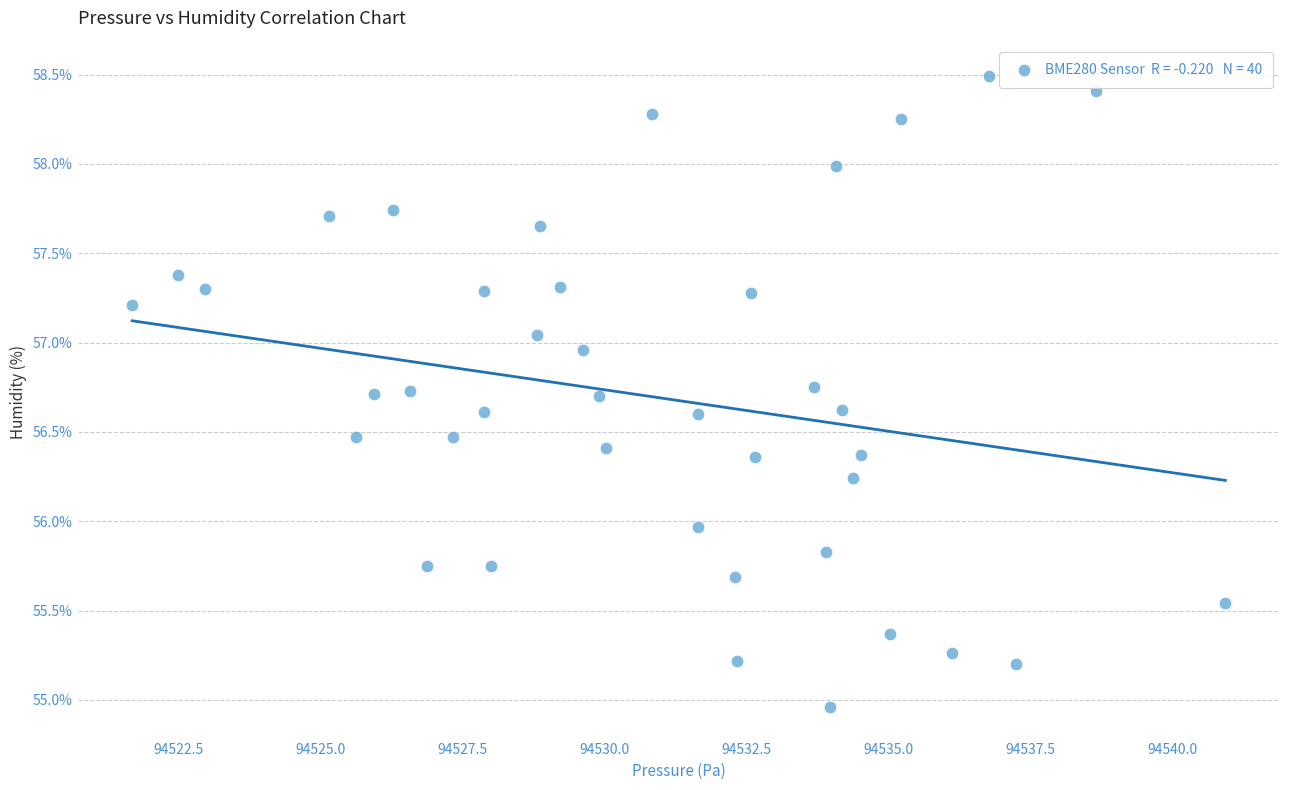

What is the range of Y values (max minus min)?

3.5